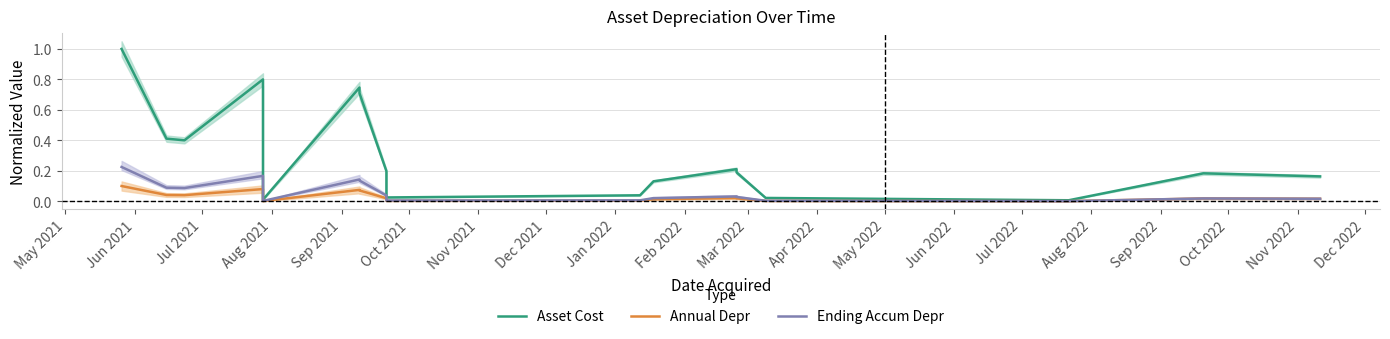

What is the average value of the Asset Cost series?

0.3